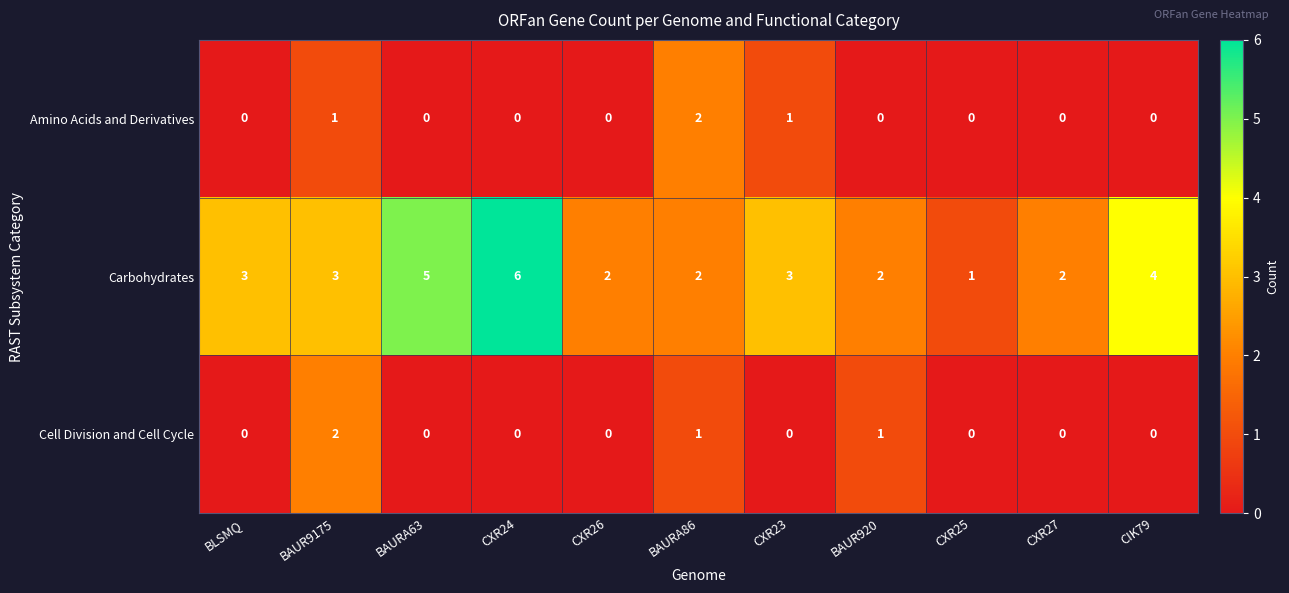

What is the total value across all series at CXR24?

6